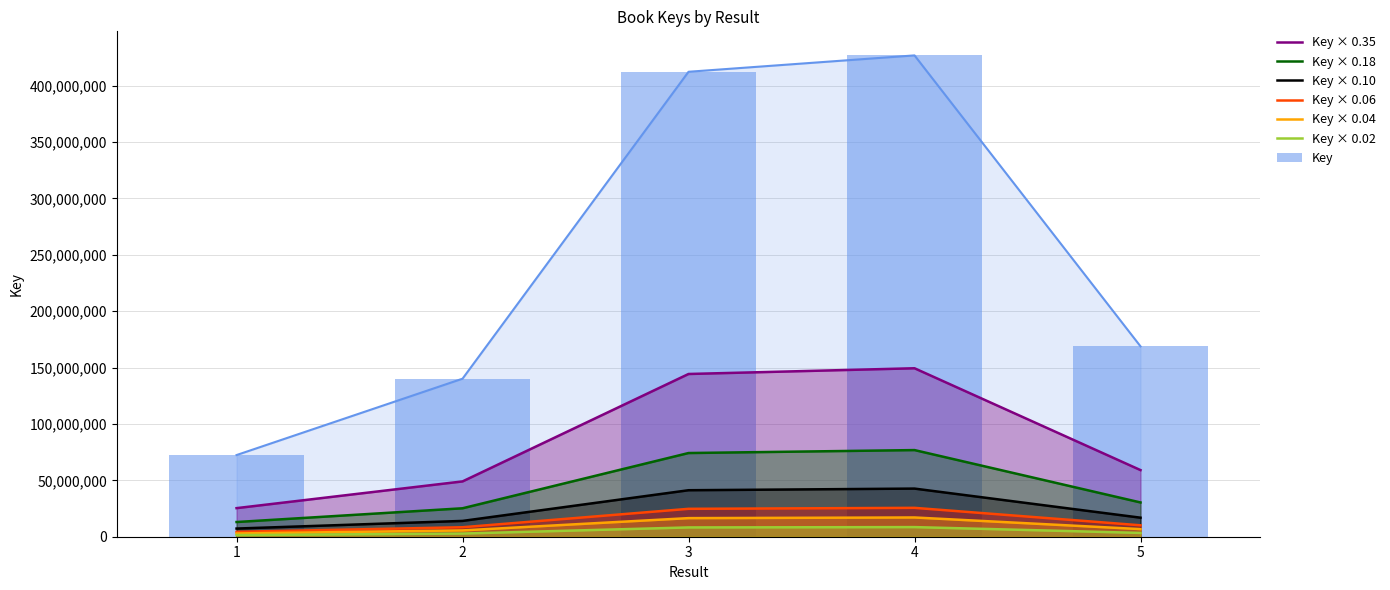

Which label corresponds to the smallest value in the chart?

1